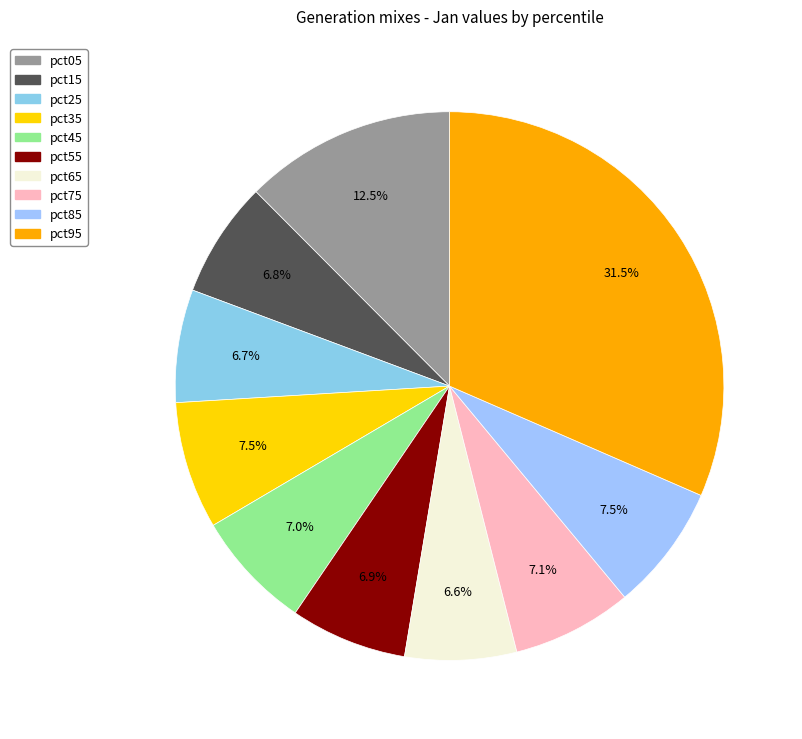

Between pct85 and pct65, which is larger?

pct85